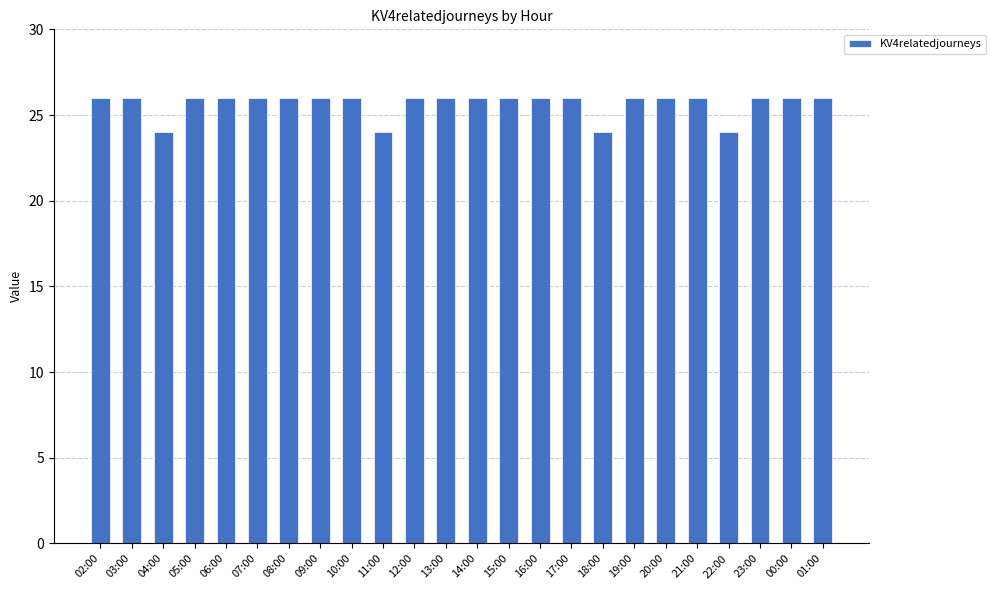

Count the number of categories in the chart.

24